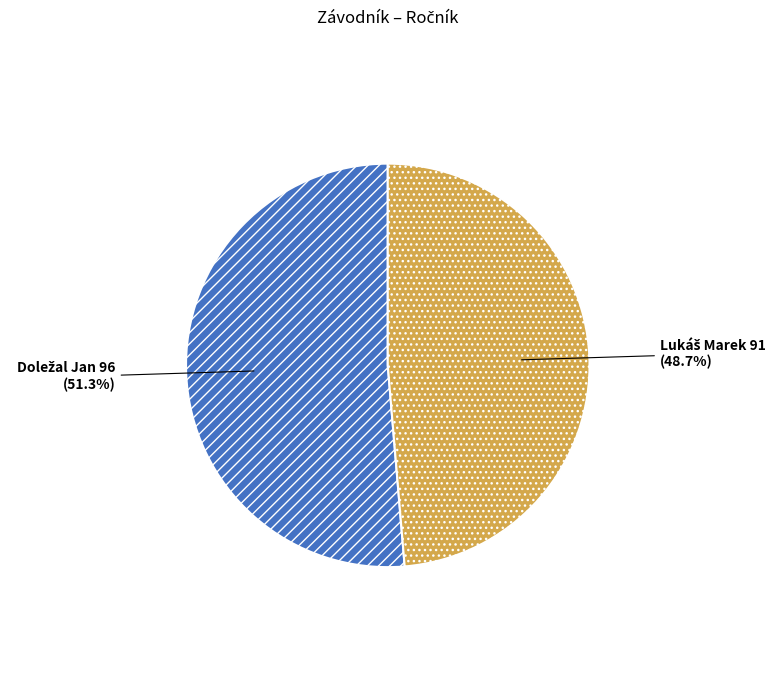

Is there any slice that represents more than half of the pie?

Yes